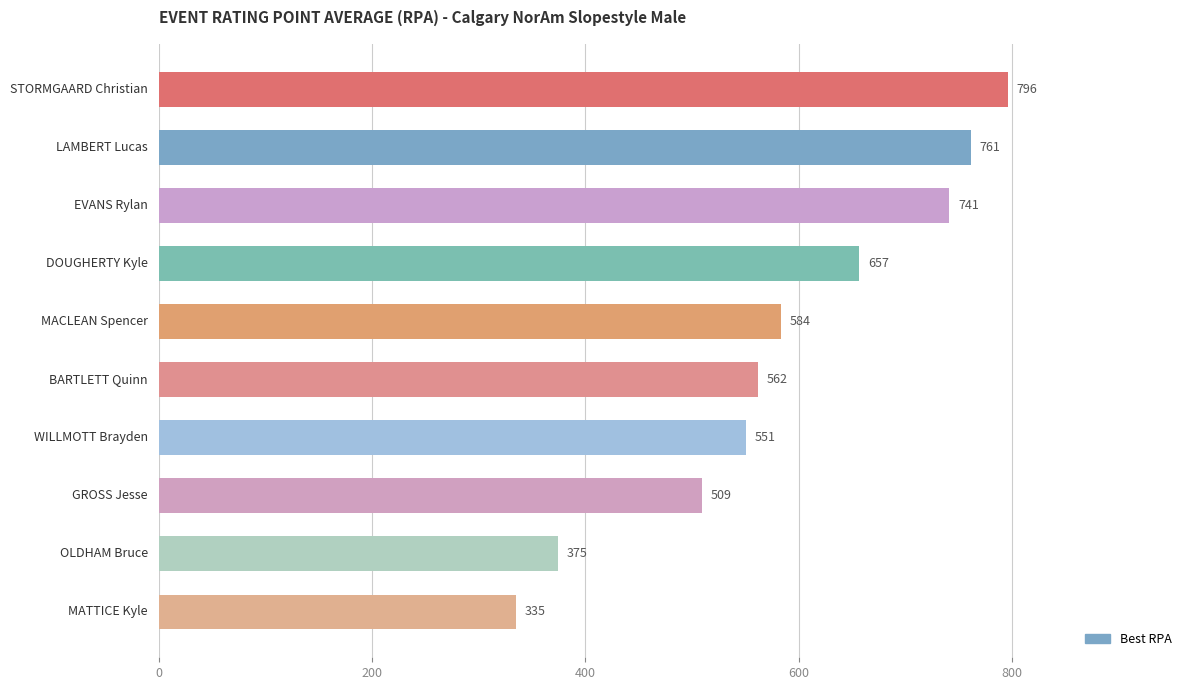

What is the smallest value displayed?

334.7